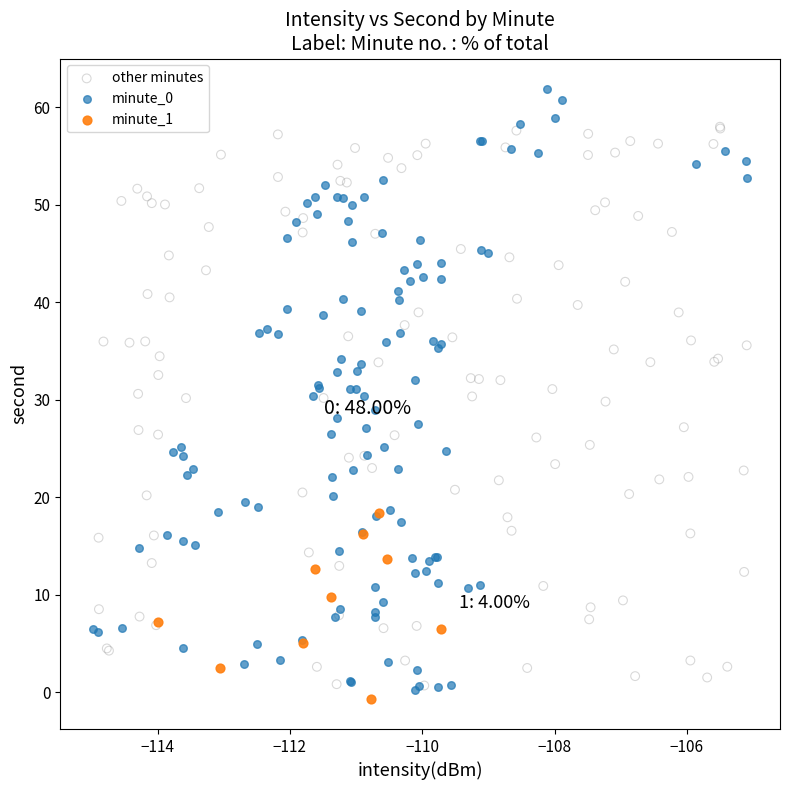

Which series contains the highest Y value?

minute_0